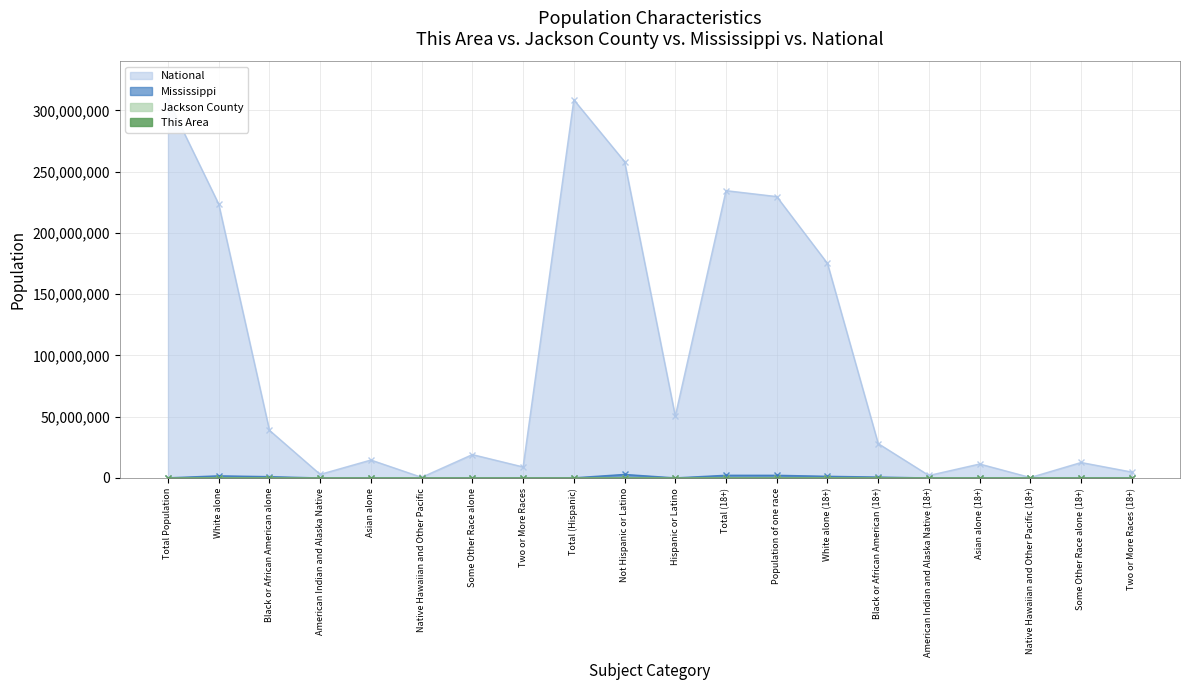

How many values in the National series are below 28088003?

10